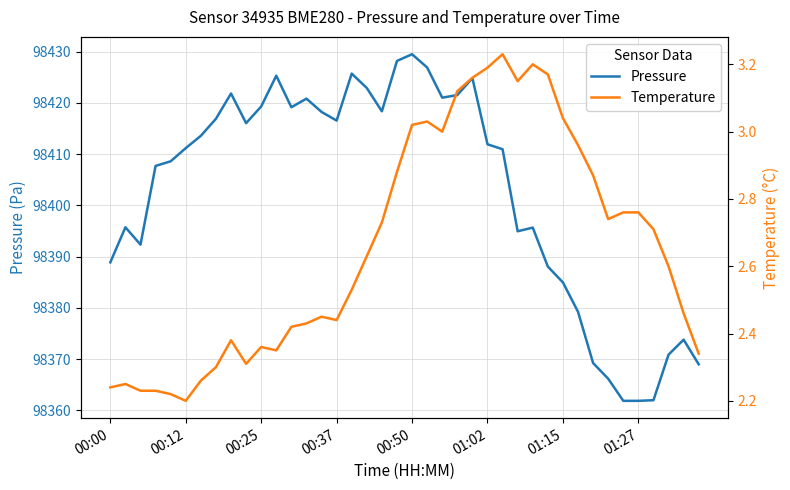

Which series has the largest range (max minus min)?

Pressure